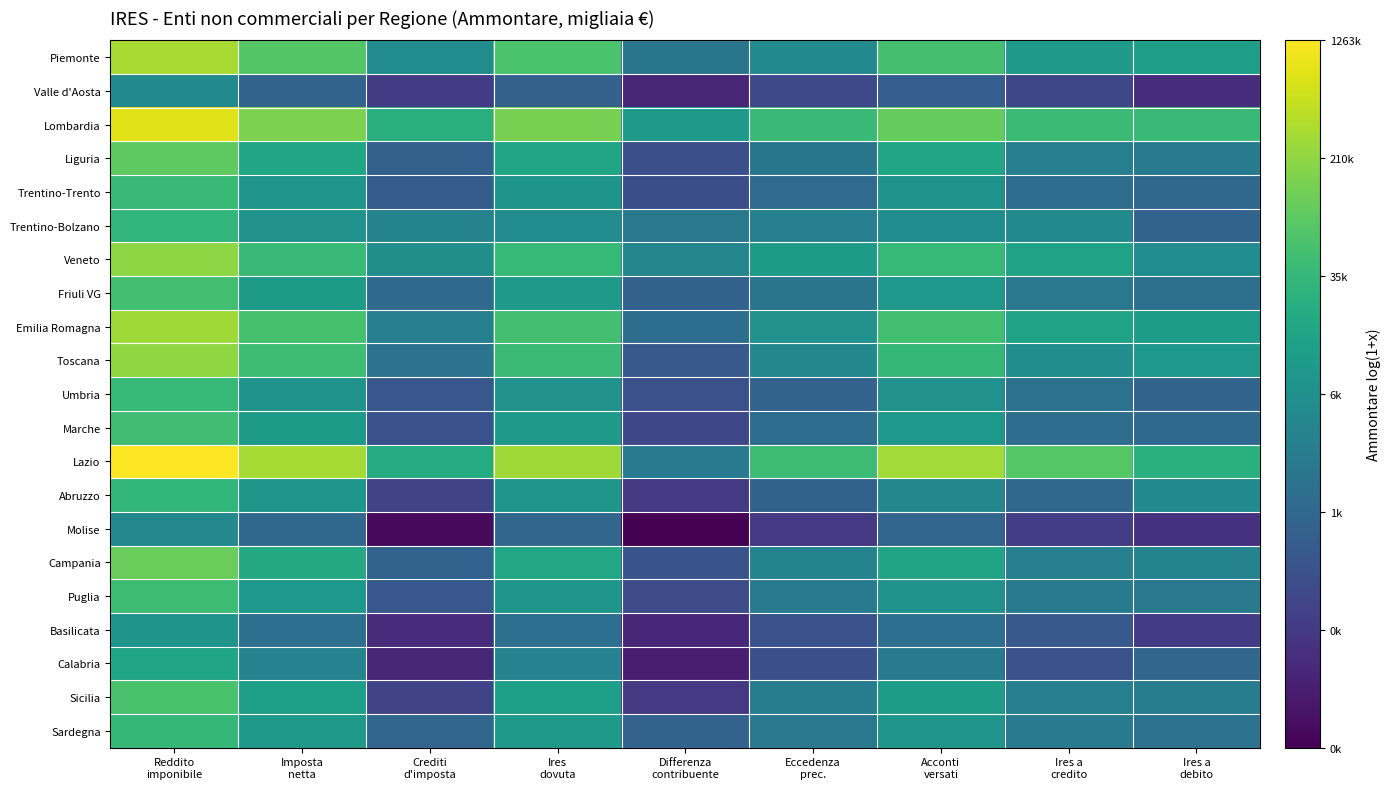

At which category is the sum across all series the highest?

Reddito
imponibile